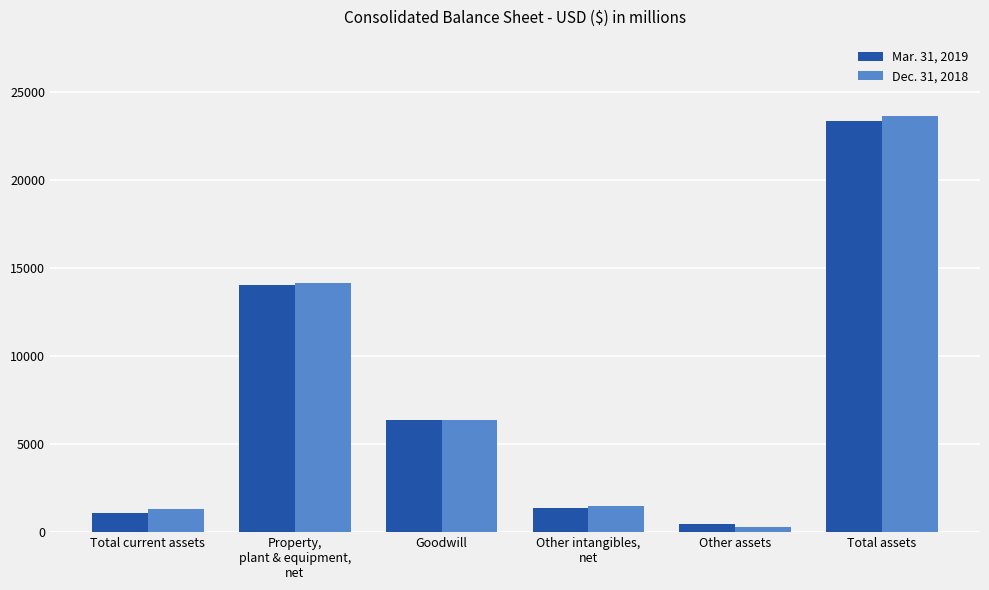

The value of Mar. 31, 2019 at Total assets is 23362. True or false?

True